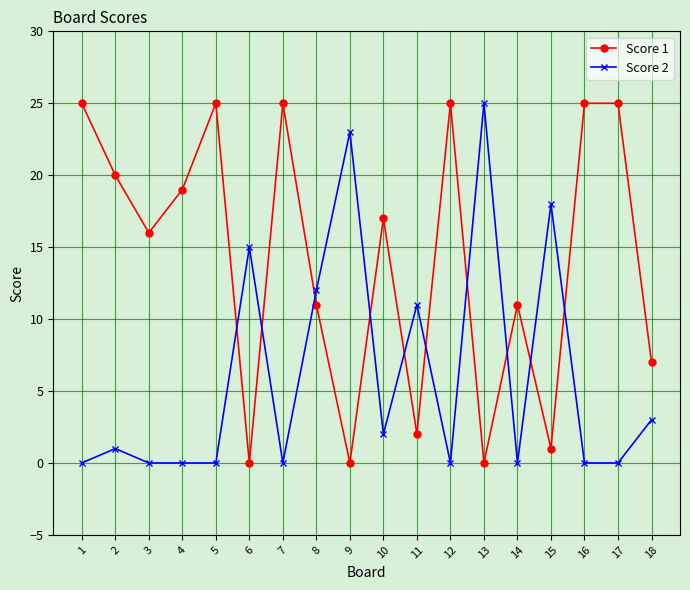

Count the number of categories in the chart.

18